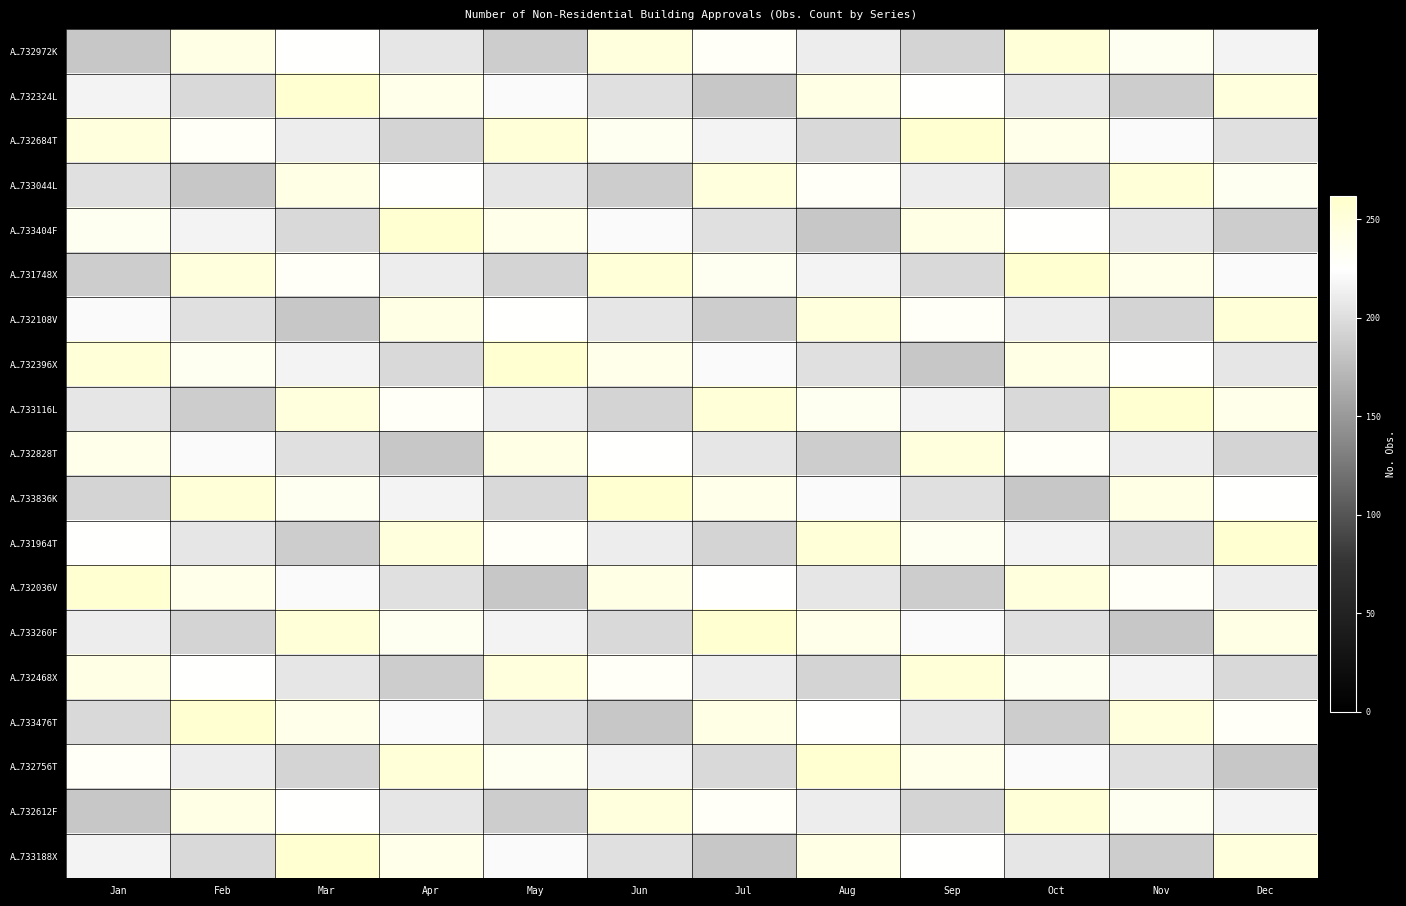

Rank the series by their maximum value, from highest to lowest.

A…732324L, A…732684T, A…733404F, A…731748X, A…732396X, A…733116L, A…733836K, A…731964T, A…732036V, A…733260F, A…733476T, A…732756T, A…733188X, A…732972K, A…733044L, A…732108V, A…732468X, A…732612F, A…732828T